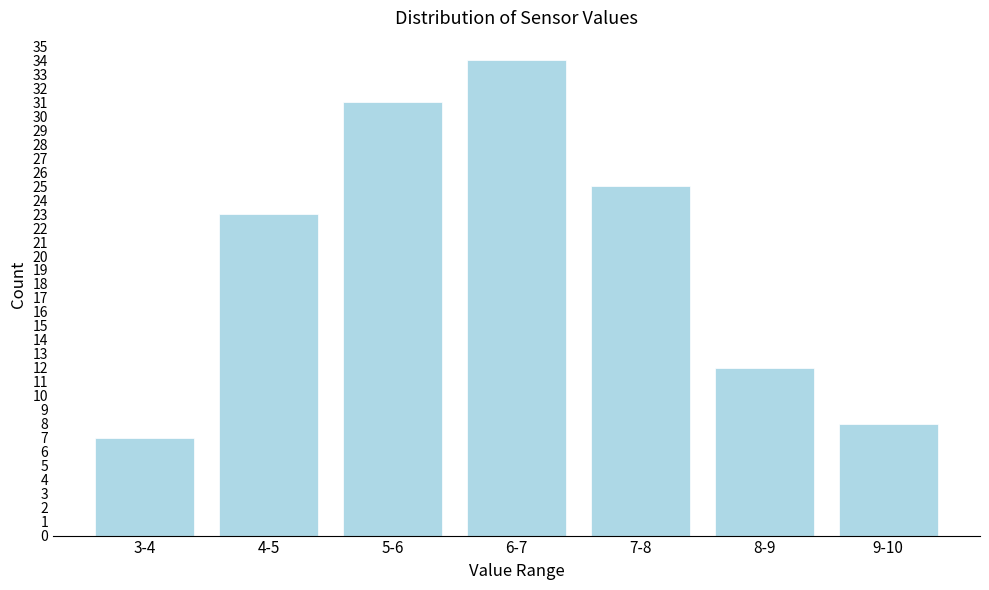

Reading left to right, list all the values displayed in this chart.

7	23	31	34	25	12	8